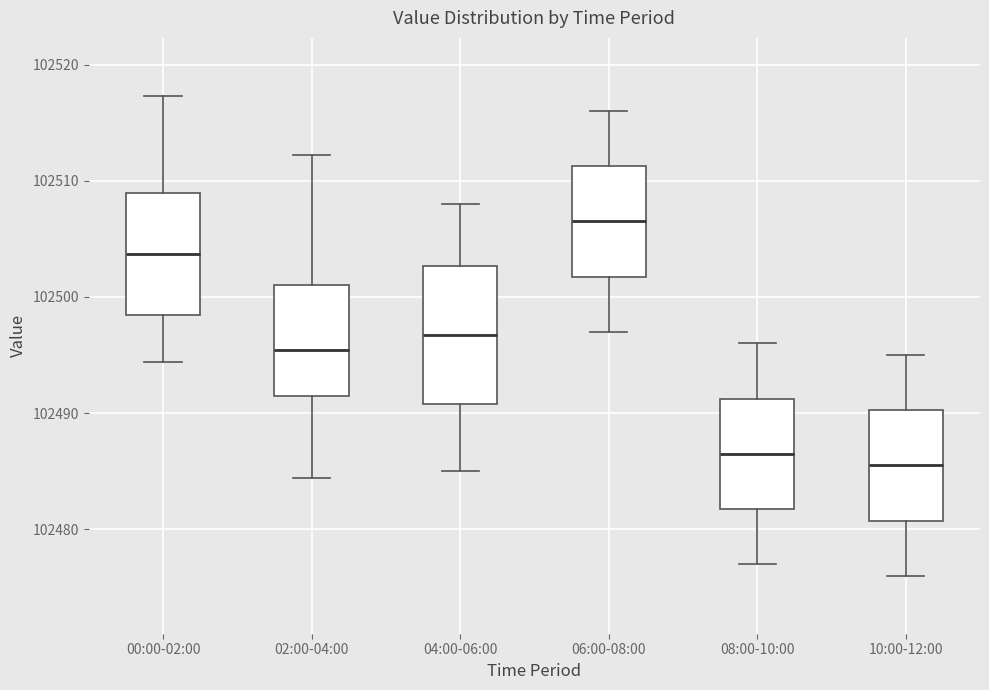

Which box's median line is the highest?

06:00-08:00